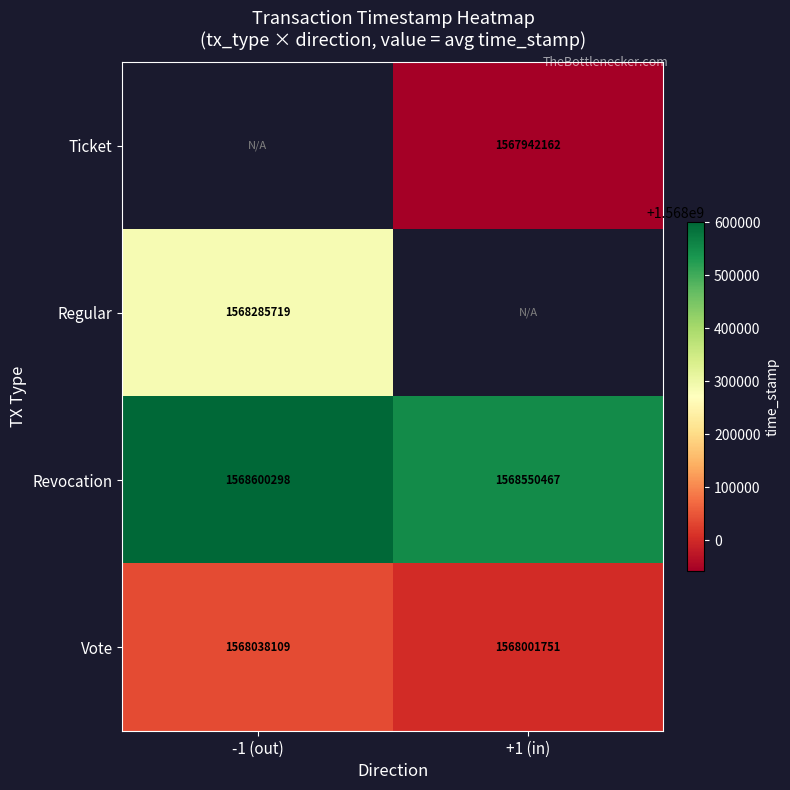

Is the value of Regular at -1 (out) greater than the value of Revocation at +1 (in)?

No